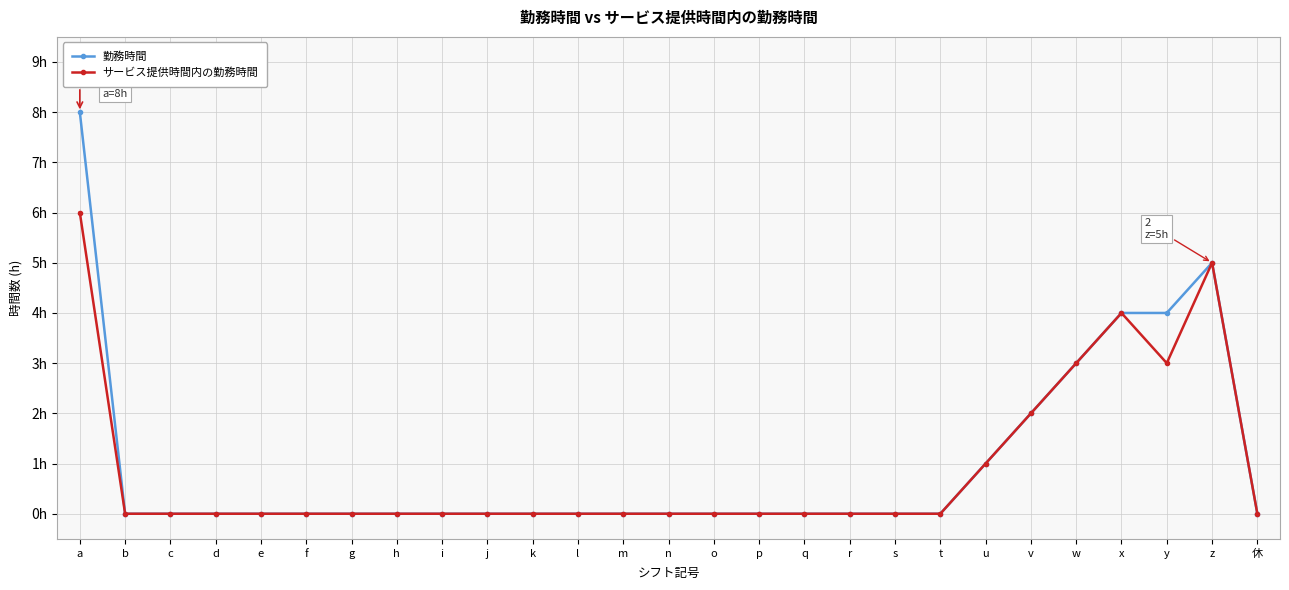

At which category is the sum across all series the highest?

a